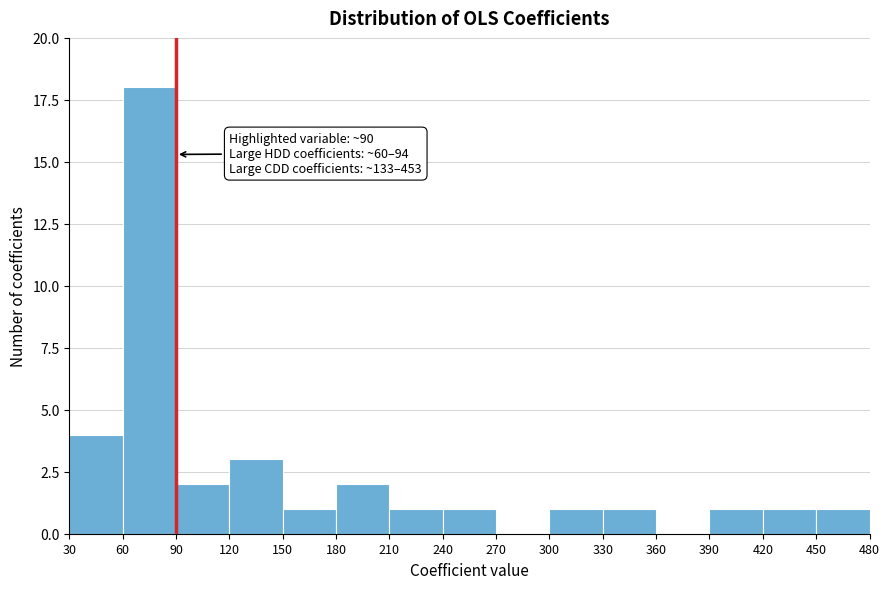

Over which range of the x-axis is the bar tallest?

60 to 90